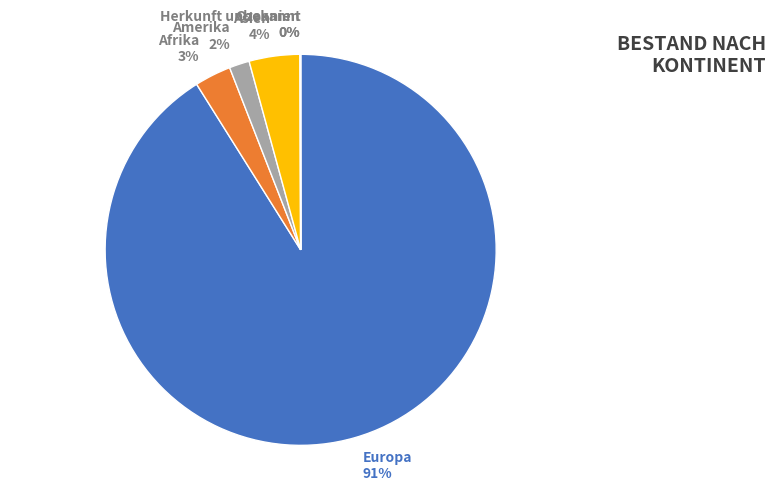

Which category has the biggest portion of the pie?

Europa